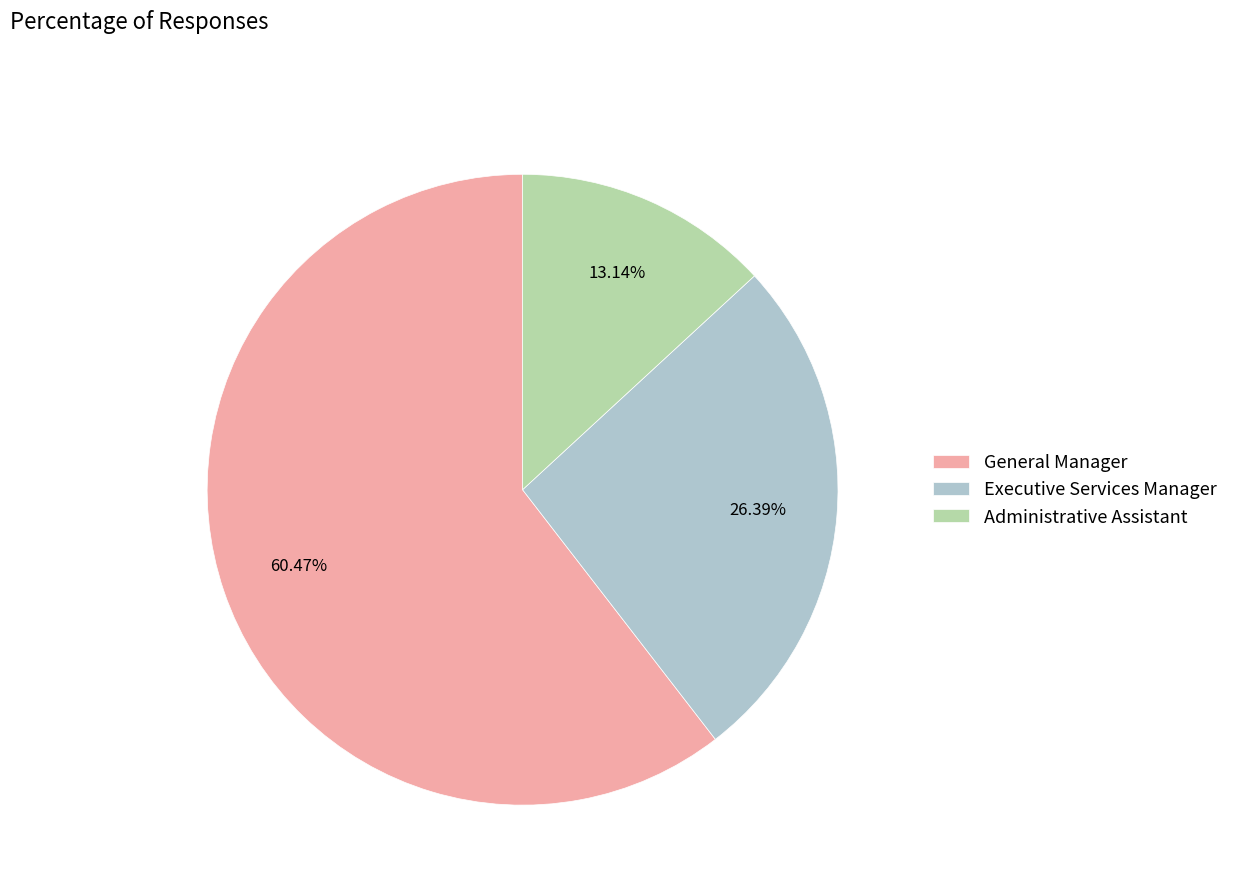

Which has a higher value, Administrative Assistant or Executive Services Manager?

Executive Services Manager